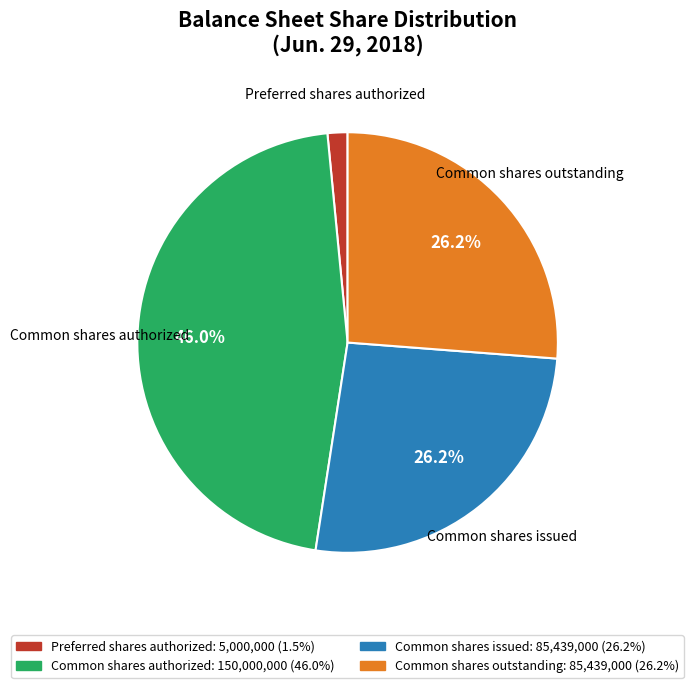

Is there a majority slice in this chart?

No